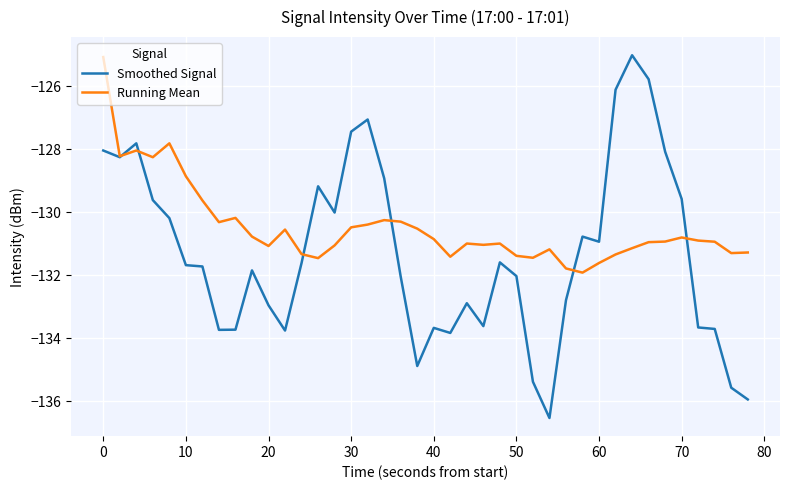

Which series has the widest spread of values?

Smoothed Signal